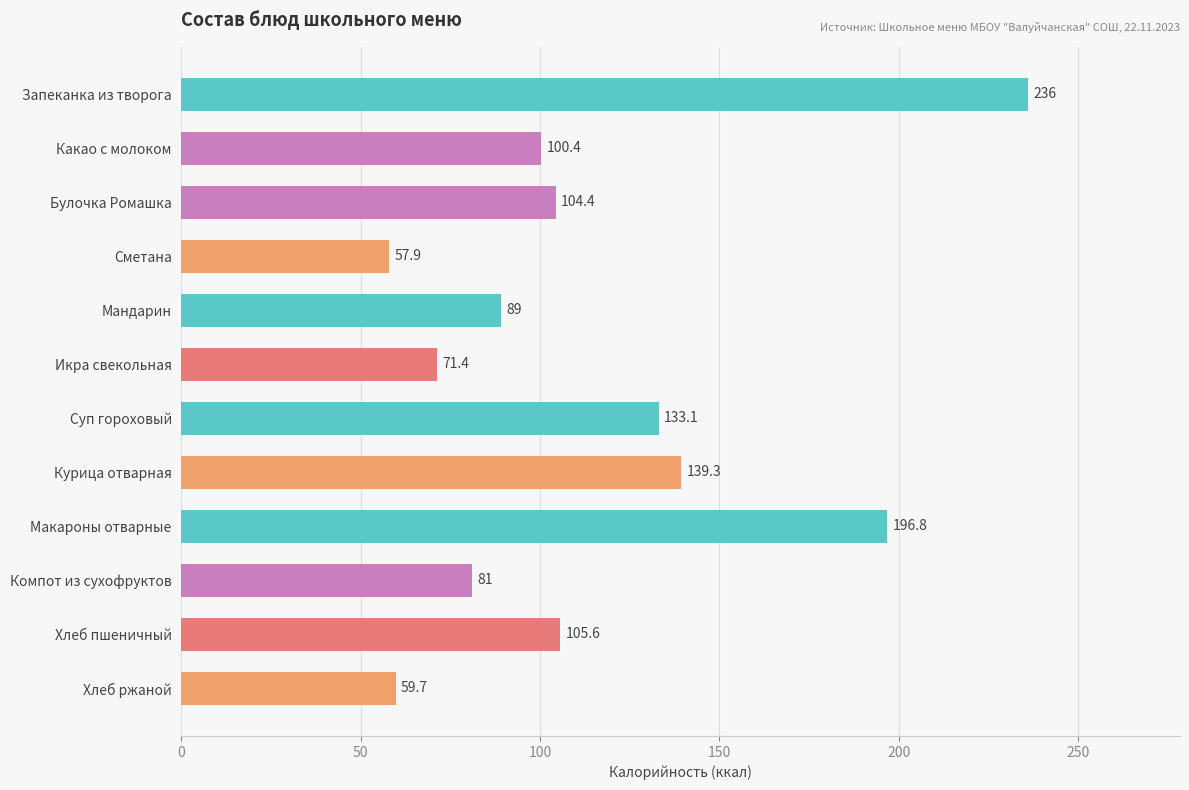

Is it true that the value at Суп гороховый is 133.1?

True